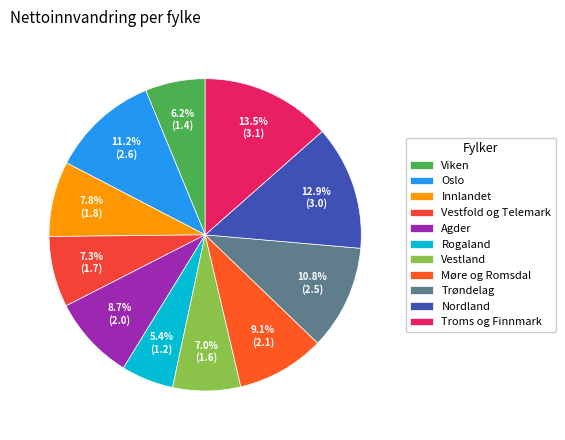

How much of the chart is everything except Vestland?

93.0%